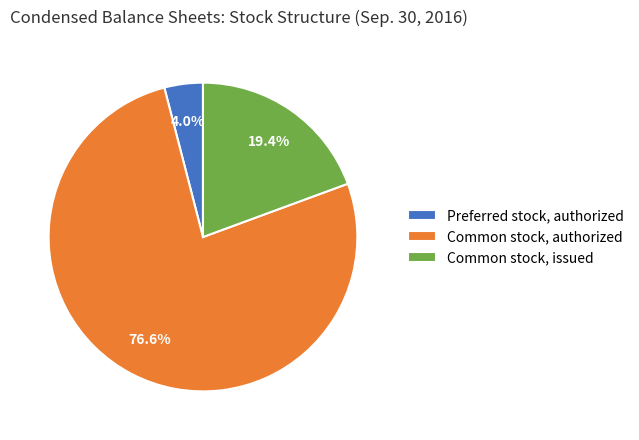

Which category has the smallest portion of the pie?

Preferred stock, authorized